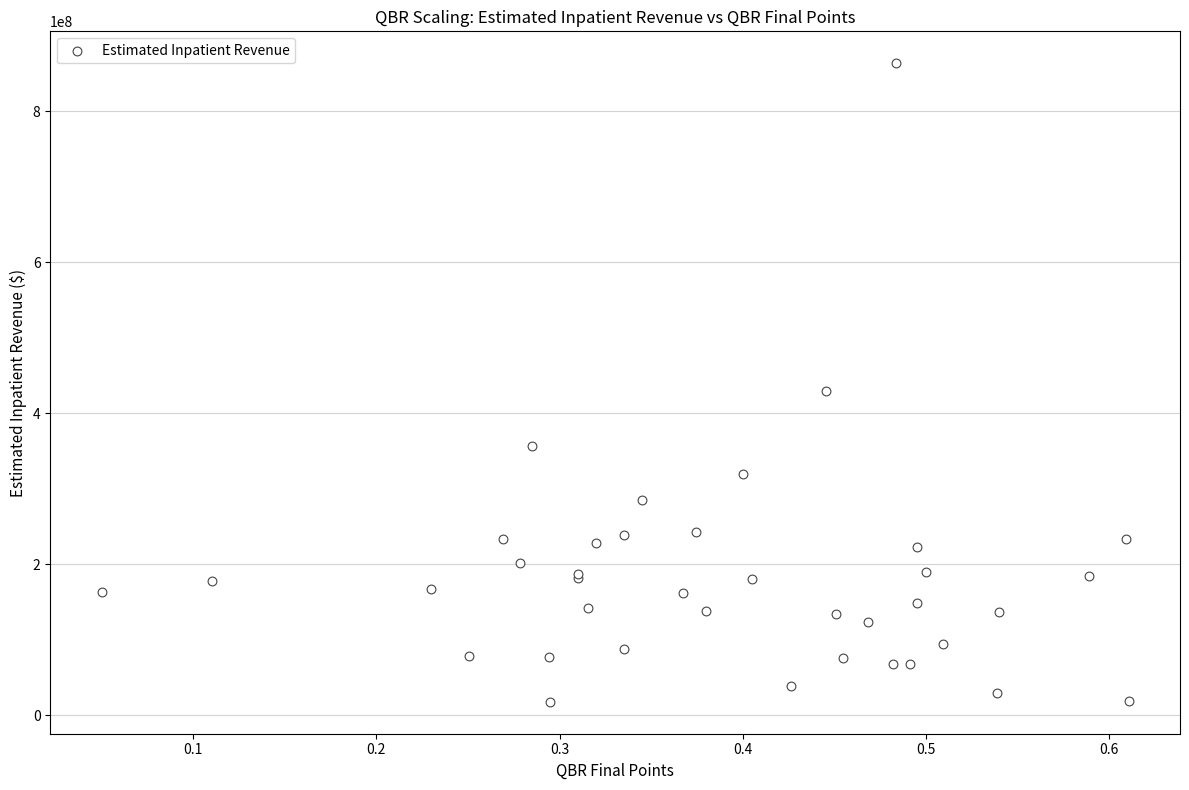

What Y value in the scatter plot is closest to 440809791?

429154678.7